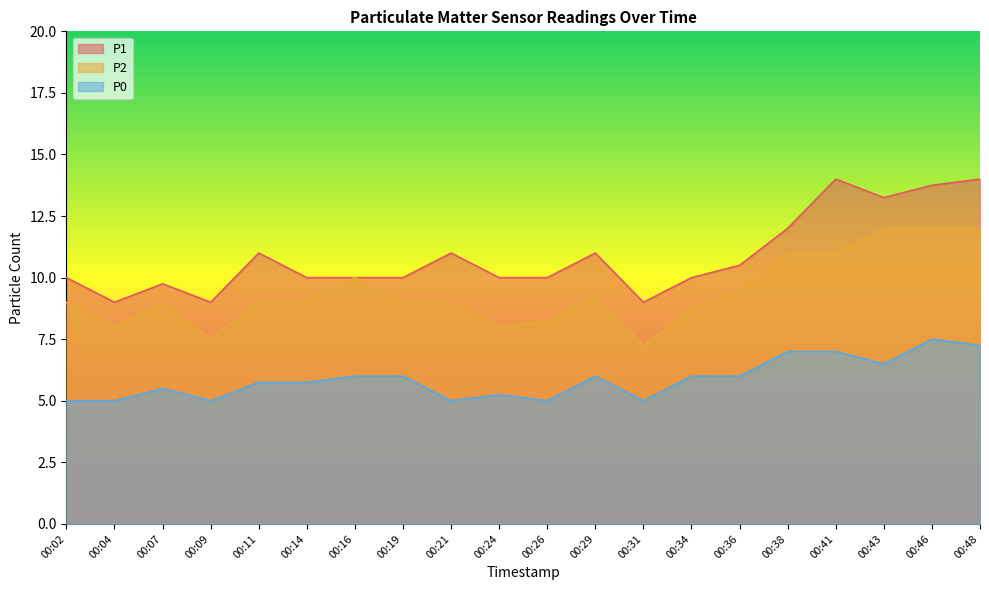

What are all the series names shown in the legend?

P1, P2, P0